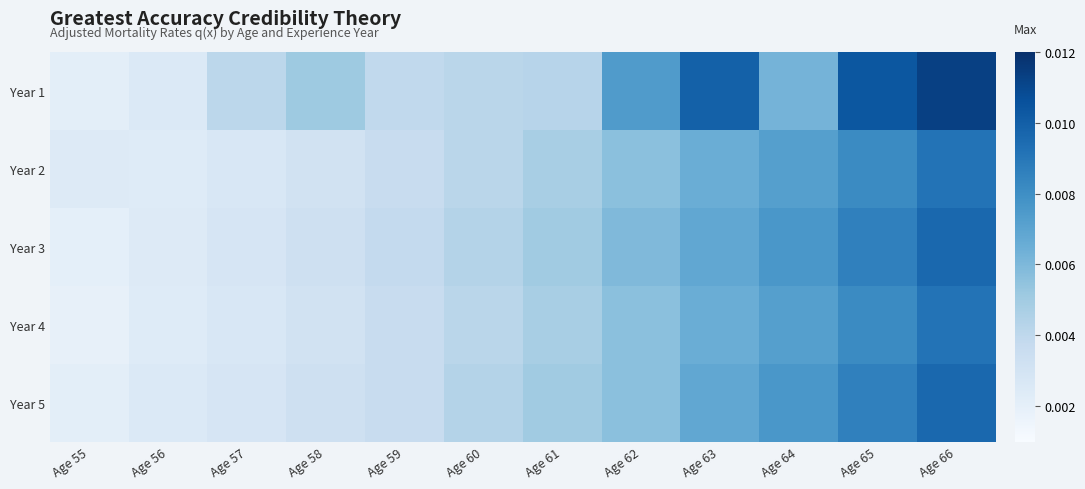

Reading left to right, list all the values displayed in this chart.

Year 1: Age 55=0.0	Age 56=0.0	Age 57=0.0	Age 58=0.0	Age 59=0.0	Age 60=0.0	Age 61=0.0	Age 62=0.0	Age 63=0.0	Age 64=0.0	Age 65=0.0	Age 66=0.0
Year 2: Age 55=0.0	Age 56=0.0	Age 57=0.0	Age 58=0.0	Age 59=0.0	Age 60=0.0	Age 61=0.0	Age 62=0.0	Age 63=0.0	Age 64=0.0	Age 65=0.0	Age 66=0.0
Year 3: Age 55=0.0	Age 56=0.0	Age 57=0.0	Age 58=0.0	Age 59=0.0	Age 60=0.0	Age 61=0.0	Age 62=0.0	Age 63=0.0	Age 64=0.0	Age 65=0.0	Age 66=0.0
Year 4: Age 55=0.0	Age 56=0.0	Age 57=0.0	Age 58=0.0	Age 59=0.0	Age 60=0.0	Age 61=0.0	Age 62=0.0	Age 63=0.0	Age 64=0.0	Age 65=0.0	Age 66=0.0
Year 5: Age 55=0.0	Age 56=0.0	Age 57=0.0	Age 58=0.0	Age 59=0.0	Age 60=0.0	Age 61=0.0	Age 62=0.0	Age 63=0.0	Age 64=0.0	Age 65=0.0	Age 66=0.0